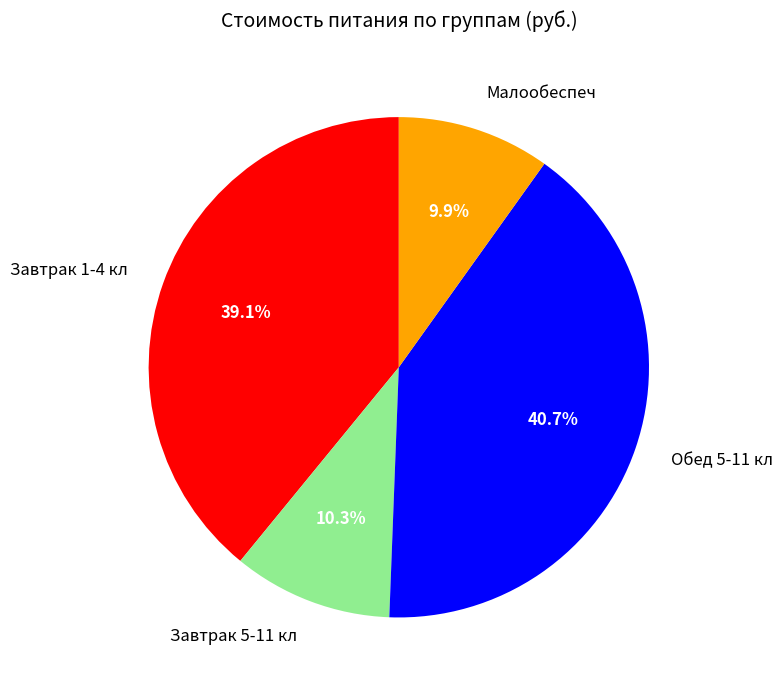

Between Малообеспеч and Завтрак 1-4 кл, which is larger?

Завтрак 1-4 кл